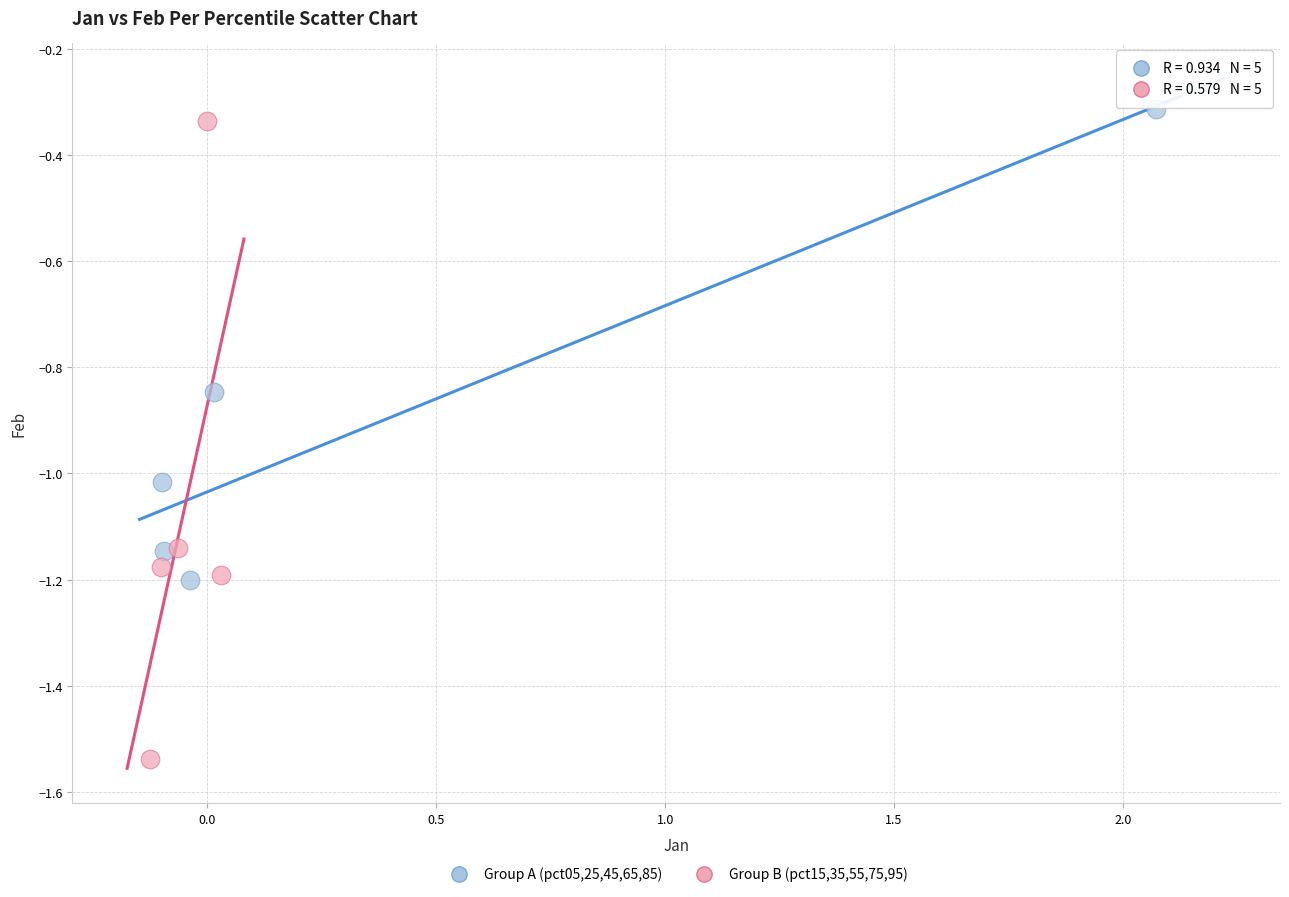

Which series has the largest Y range (max minus min)?

Group B (pct15,35,55,75,95)